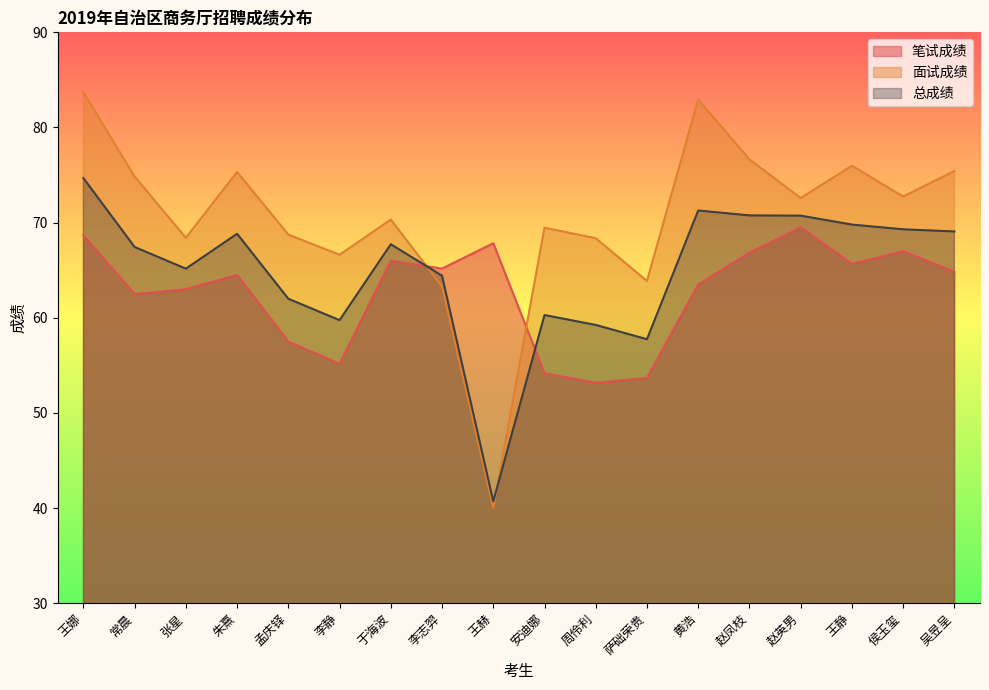

After their last crossing, which series has the higher values: 总成绩 or 面试成绩?

面试成绩